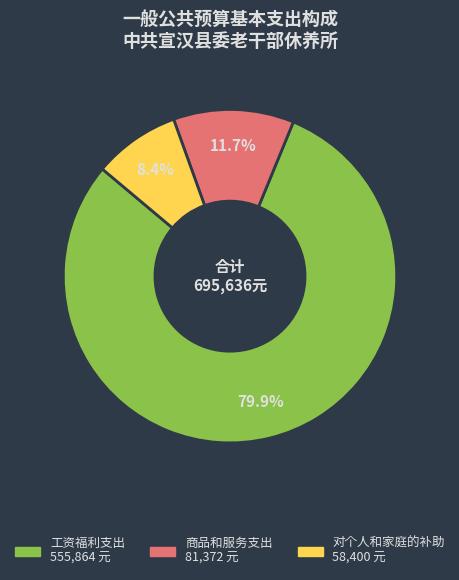

Approximately how many times larger is the value at 商品和服务支出 compared to 工资福利支出?

0.1